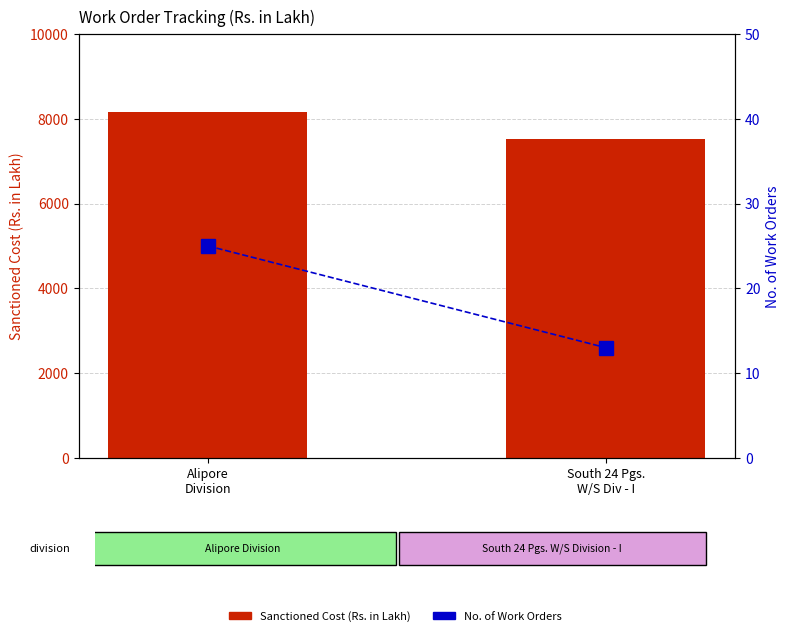

At South 24 Pgs.
W/S Div - I, list the series in order from largest to smallest.

Sanctioned Cost (Rs. Lakh), No. of Work Orders